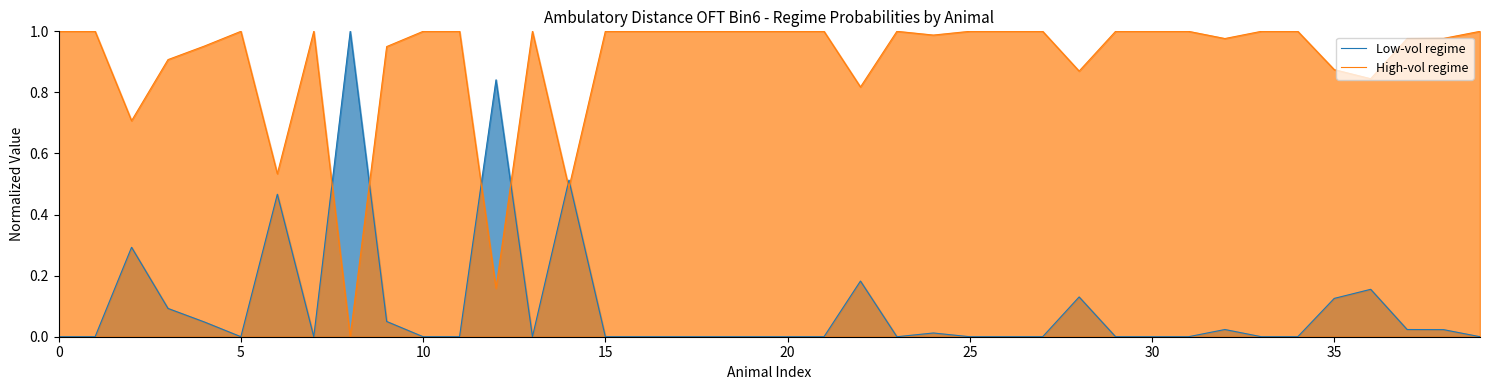

Between 13 and 26, which is larger?

13